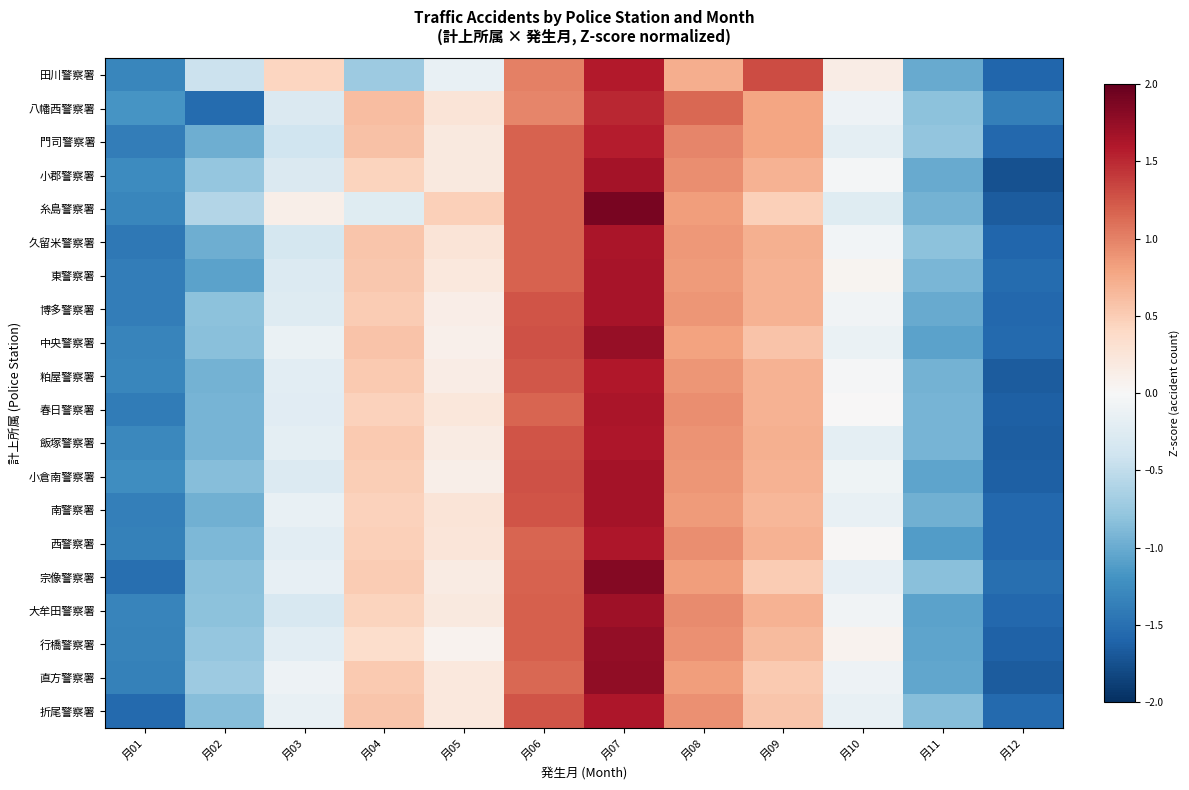

Reading right to left, what are all the values shown in this chart?

田川警察署: 月12=-1.6	月11=-1.0	月10=0.1	月09=1.3	月08=0.7	月07=1.6	月06=1.0	月05=-0.1	月04=-0.7	月03=0.4	月02=-0.4	月01=-1.3
八幡西警察署: 月12=-1.4	月11=-0.8	月10=-0.1	月09=0.8	月08=1.2	月07=1.5	月06=1.0	月05=0.3	月04=0.6	月03=-0.3	月02=-1.5	月01=-1.2
門司警察署: 月12=-1.6	月11=-0.8	月10=-0.2	月09=0.8	月08=1.0	月07=1.6	月06=1.2	月05=0.2	月04=0.6	月03=-0.4	月02=-1.0	月01=-1.4
小郡警察署: 月12=-1.7	月11=-1.0	月10=-0.0	月09=0.7	月08=0.9	月07=1.7	月06=1.2	月05=0.2	月04=0.4	月03=-0.3	月02=-0.8	月01=-1.3
糸島警察署: 月12=-1.7	月11=-0.9	月10=-0.2	月09=0.5	月08=0.8	月07=1.9	月06=1.2	月05=0.5	月04=-0.2	月03=0.1	月02=-0.6	月01=-1.3
久留米警察署: 月12=-1.6	月11=-0.8	月10=-0.1	月09=0.7	月08=0.9	月07=1.6	月06=1.2	月05=0.3	月04=0.6	月03=-0.4	月02=-1.0	月01=-1.4
東警察署: 月12=-1.5	月11=-0.9	月10=0.1	月09=0.7	月08=0.9	月07=1.7	月06=1.2	月05=0.2	月04=0.5	月03=-0.3	月02=-1.1	月01=-1.4
博多警察署: 月12=-1.6	月11=-1.0	月10=-0.1	月09=0.7	月08=0.9	月07=1.6	月06=1.3	月05=0.1	月04=0.5	月03=-0.3	月02=-0.8	月01=-1.4
中央警察署: 月12=-1.5	月11=-1.1	月10=-0.1	月09=0.6	月08=0.8	月07=1.7	月06=1.3	月05=0.1	月04=0.6	月03=-0.1	月02=-0.8	月01=-1.3
粕屋警察署: 月12=-1.7	月11=-0.9	月10=-0.0	月09=0.7	月08=0.9	月07=1.6	月06=1.2	月05=0.2	月04=0.5	月03=-0.2	月02=-0.9	月01=-1.3
春日警察署: 月12=-1.6	月11=-0.9	月10=0.0	月09=0.7	月08=0.9	月07=1.6	月06=1.2	月05=0.2	月04=0.5	月03=-0.2	月02=-0.9	月01=-1.4
飯塚警察署: 月12=-1.7	月11=-0.9	月10=-0.2	月09=0.7	月08=0.9	月07=1.6	月06=1.3	月05=0.2	月04=0.5	月03=-0.2	月02=-0.9	月01=-1.3
小倉南警察署: 月12=-1.6	月11=-1.0	月10=-0.1	月09=0.7	月08=0.9	月07=1.7	月06=1.3	月05=0.1	月04=0.5	月03=-0.3	月02=-0.9	月01=-1.2
南警察署: 月12=-1.6	月11=-1.0	月10=-0.2	月09=0.7	月08=0.9	月07=1.7	月06=1.3	月05=0.3	月04=0.5	月03=-0.2	月02=-1.0	月01=-1.4
西警察署: 月12=-1.6	月11=-1.1	月10=0.0	月09=0.7	月08=0.9	月07=1.6	月06=1.2	月05=0.2	月04=0.5	月03=-0.2	月02=-0.9	月01=-1.3
宗像警察署: 月12=-1.5	月11=-0.8	月10=-0.2	月09=0.5	月08=0.8	月07=1.8	月06=1.2	月05=0.2	月04=0.5	月03=-0.2	月02=-0.8	月01=-1.5
大牟田警察署: 月12=-1.6	月11=-1.1	月10=-0.1	月09=0.7	月08=0.9	月07=1.7	月06=1.2	月05=0.2	月04=0.4	月03=-0.3	月02=-0.8	月01=-1.3
行橋警察署: 月12=-1.6	月11=-1.1	月10=0.1	月09=0.6	月08=0.9	月07=1.8	月06=1.2	月05=0.1	月04=0.4	月03=-0.2	月02=-0.8	月01=-1.3
直方警察署: 月12=-1.7	月11=-1.0	月10=-0.1	月09=0.5	月08=0.8	月07=1.8	月06=1.1	月05=0.2	月04=0.5	月03=-0.1	月02=-0.7	月01=-1.4
折尾警察署: 月12=-1.6	月11=-0.9	月10=-0.1	月09=0.6	月08=0.9	月07=1.6	月06=1.3	月05=0.2	月04=0.6	月03=-0.1	月02=-0.9	月01=-1.6